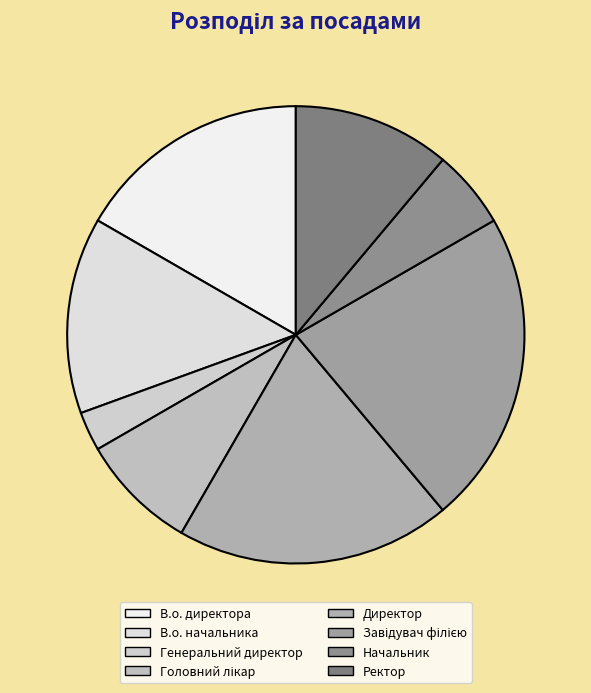

To the nearest percent, what is the combined percentage of Генеральний директор and Директор?

22%